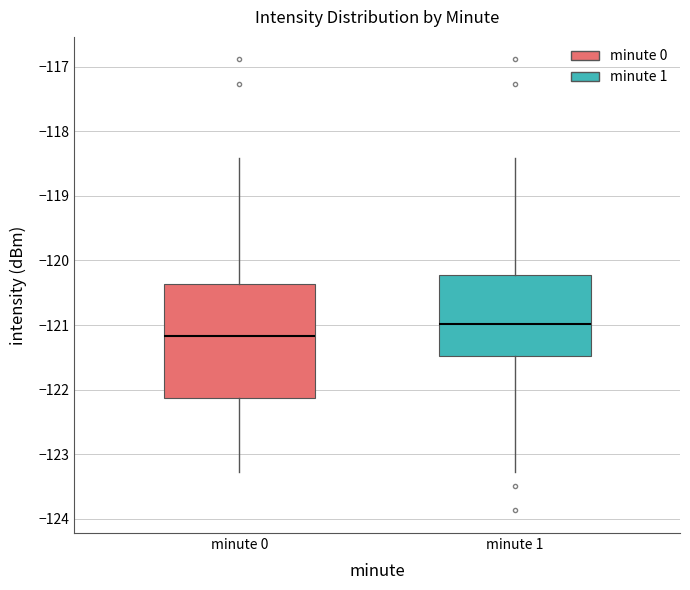

Which box's median line is the highest?

minute 1